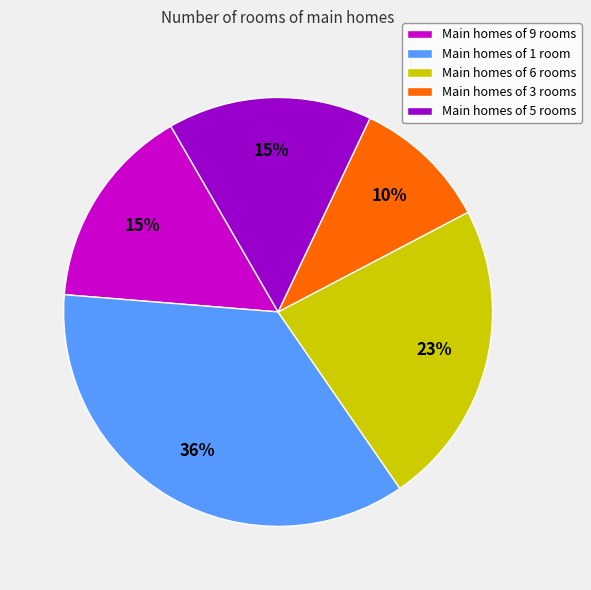

Which slice is the largest?

Main homes of 1 room